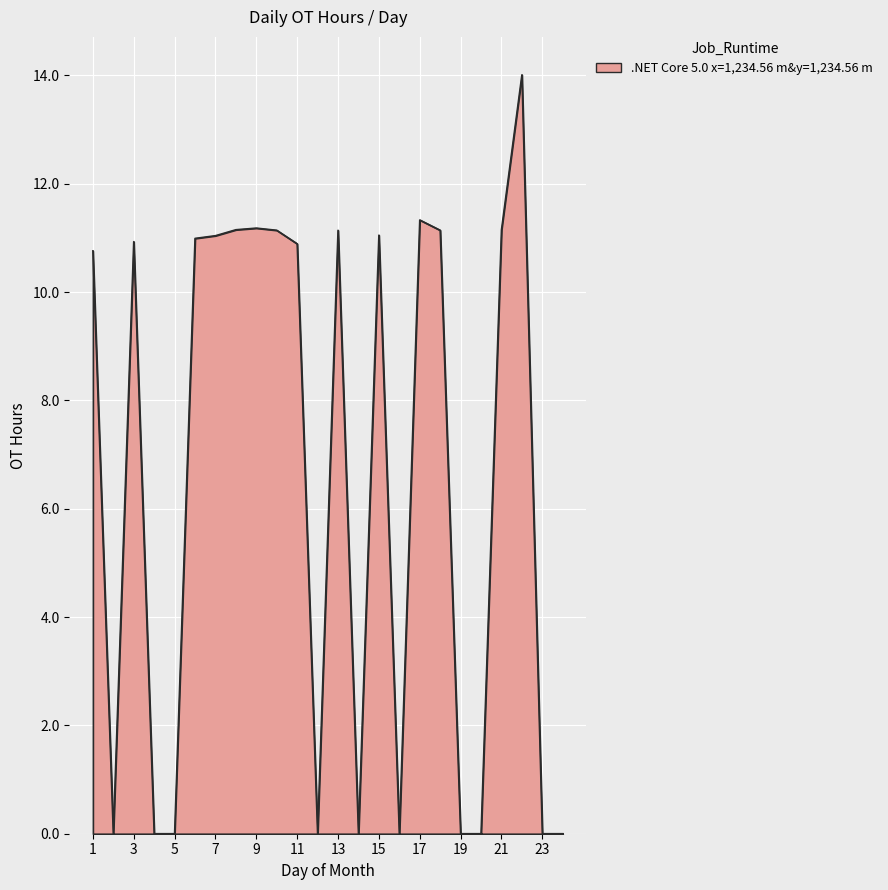

What is the difference between the second highest and second lowest values?

11.3